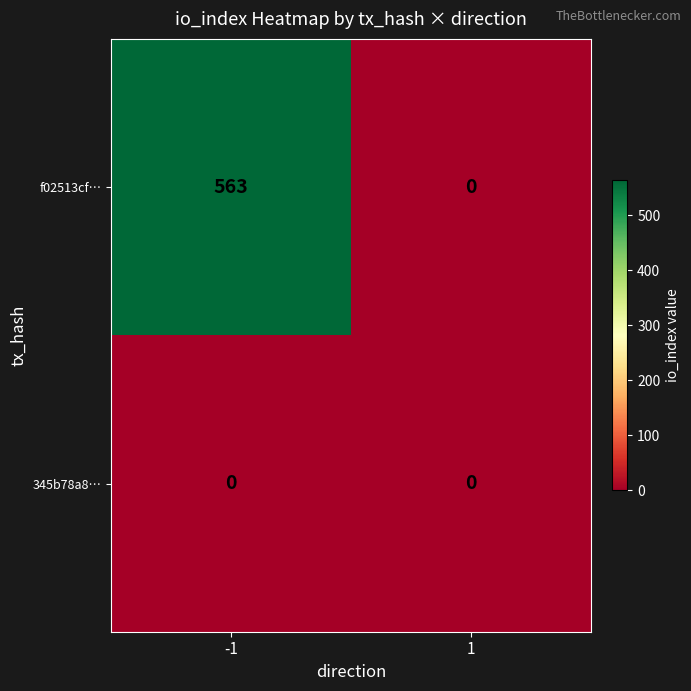

What is the maximum value shown in the chart?

563